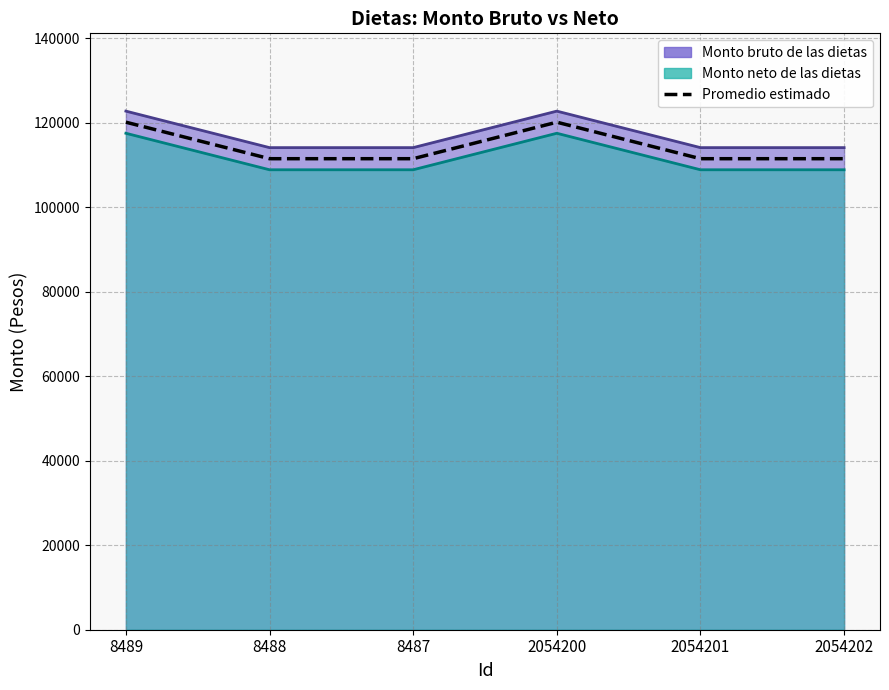

What is the difference between the maximum and minimum values?

8636.8